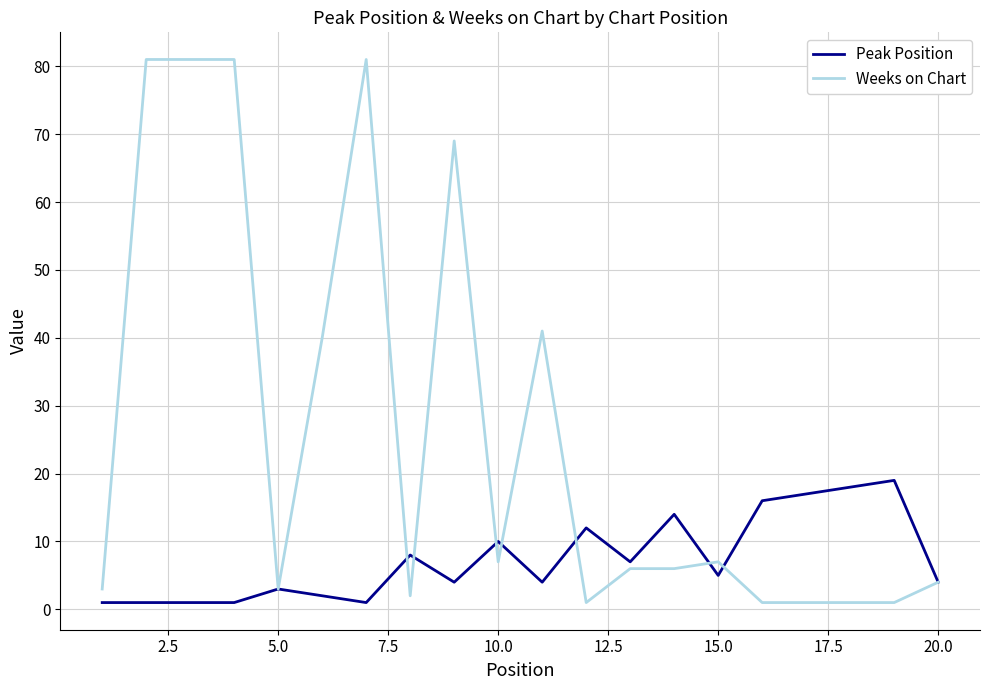

Which series has the largest total across all categories?

Weeks on Chart